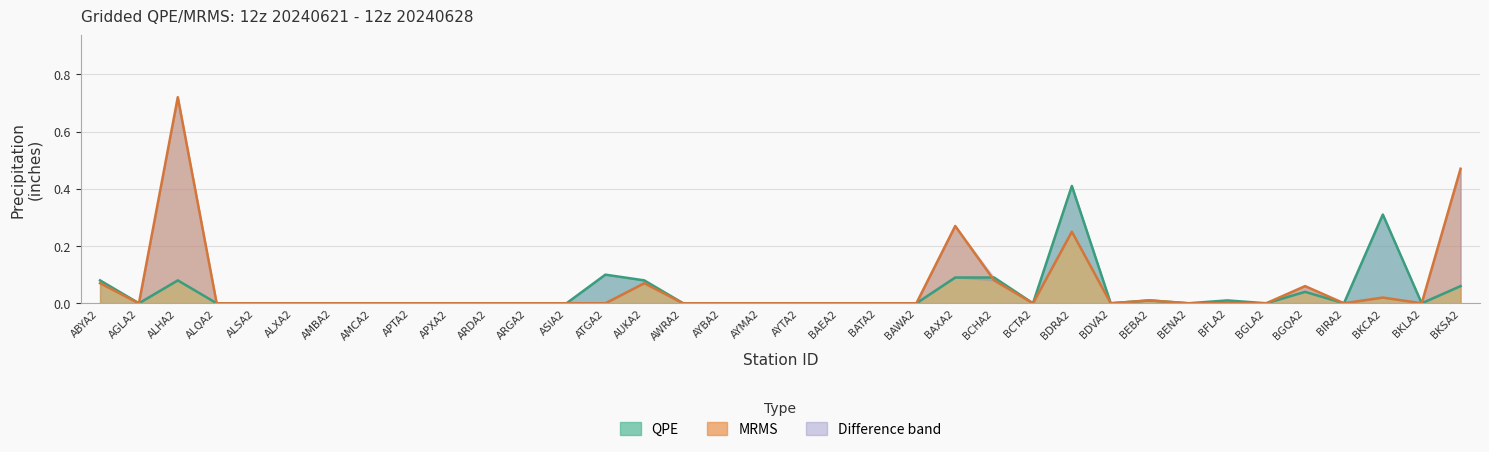

Where do QPE and MRMS first cross each other?

BAXA2 and BCHA2